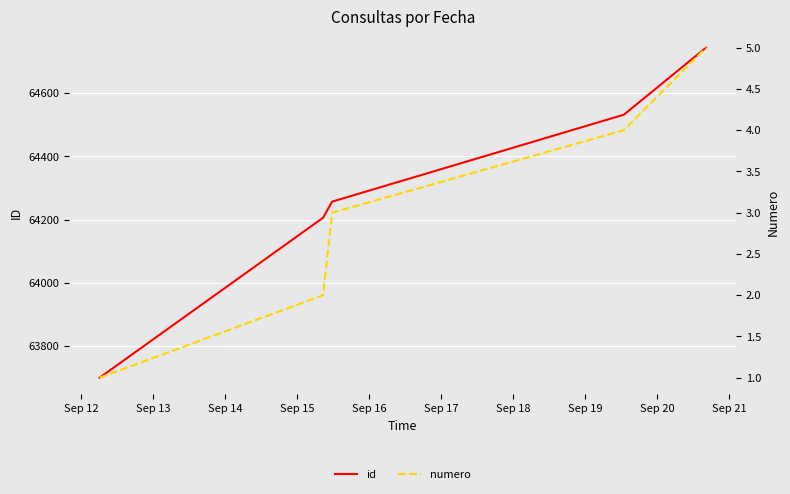

True or false: numero has more than 1 interior local peaks.

False